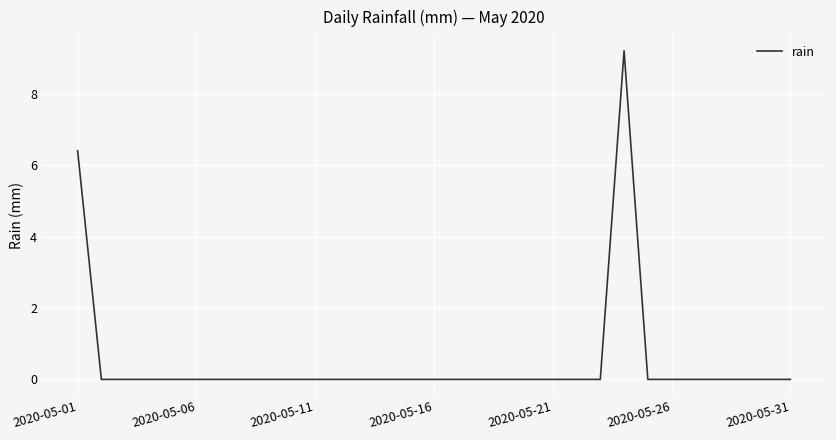

What is the greatest value displayed?

9.2